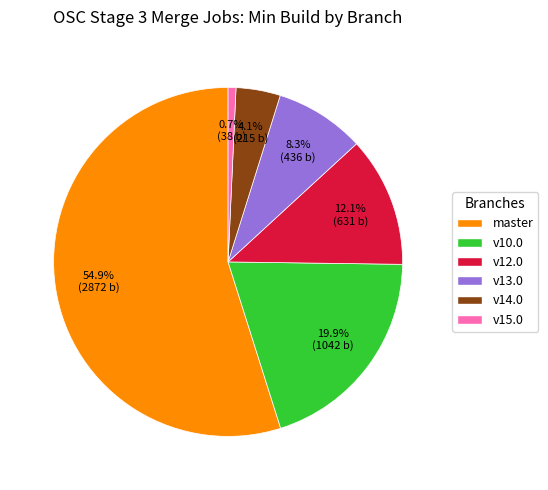

Which slice is the smallest?

v15.0